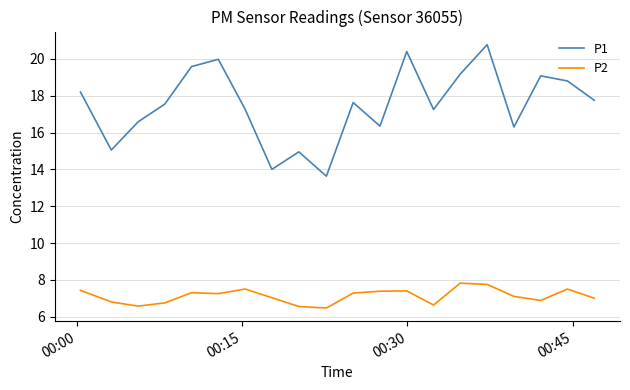

What is the difference between the maximum and second lowest values in the P1 series?

6.8